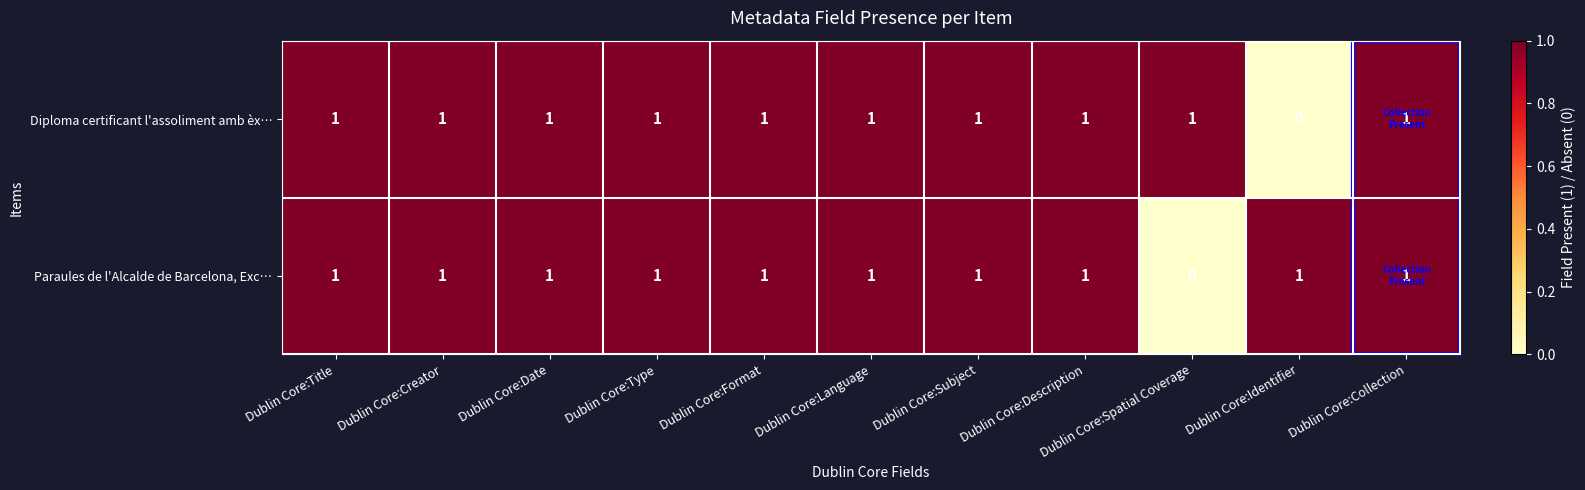

At how many categories does at least one series exceed 0?

11